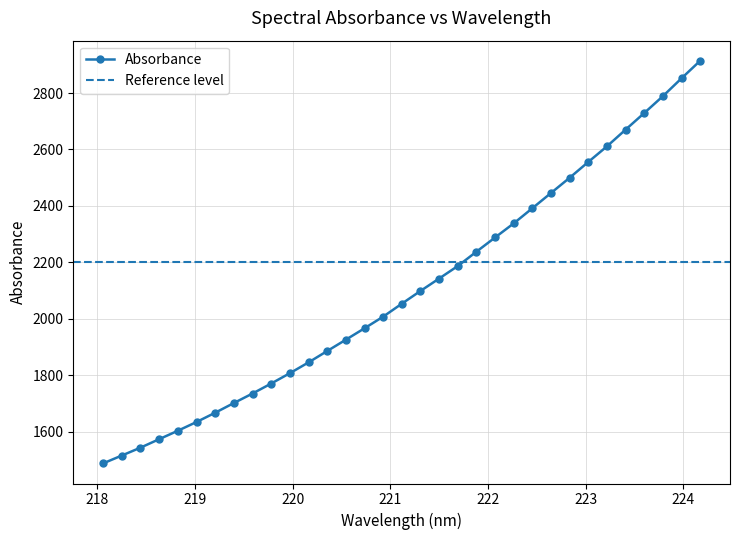

Which label corresponds to the largest value in the chart?

224.1709